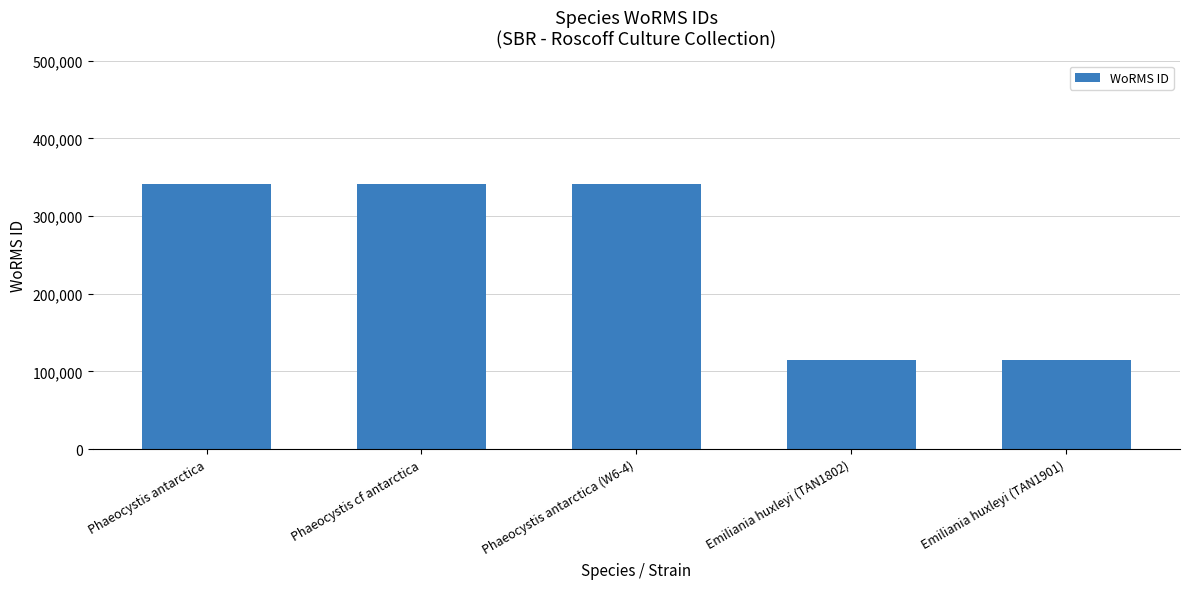

What is the sum of all values?

1254963